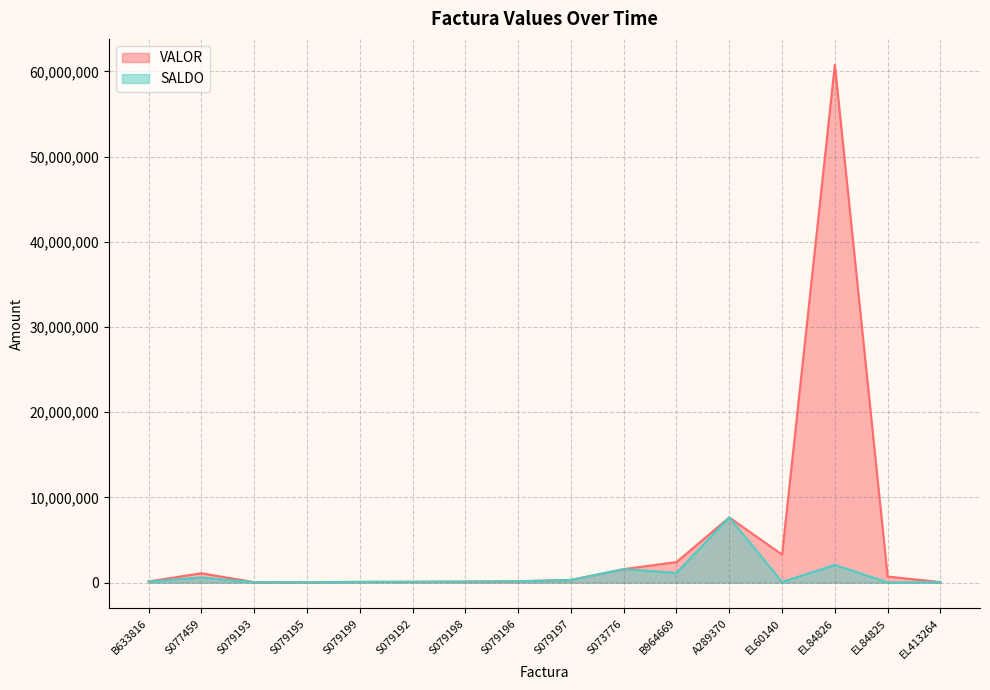

How many interior local valleys does the SALDO series have?

3